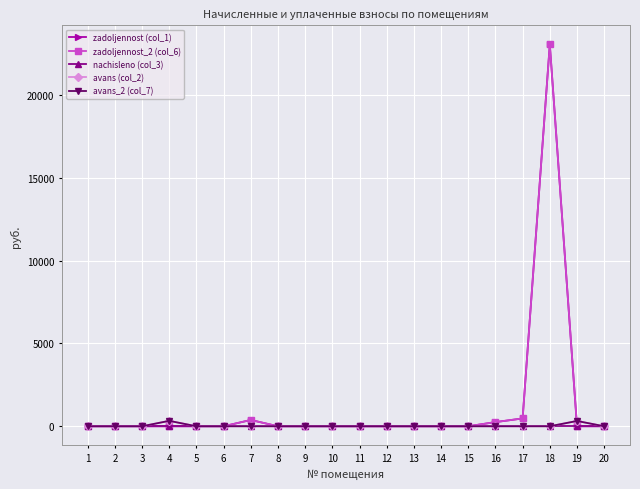

Does the chart have visible grid lines?

Yes